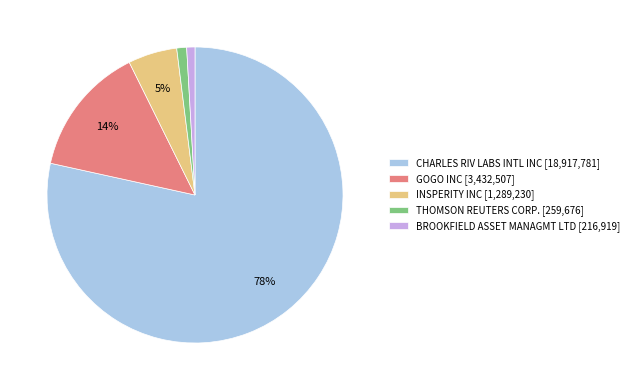

To the nearest percent, what is the average slice percentage?

20%